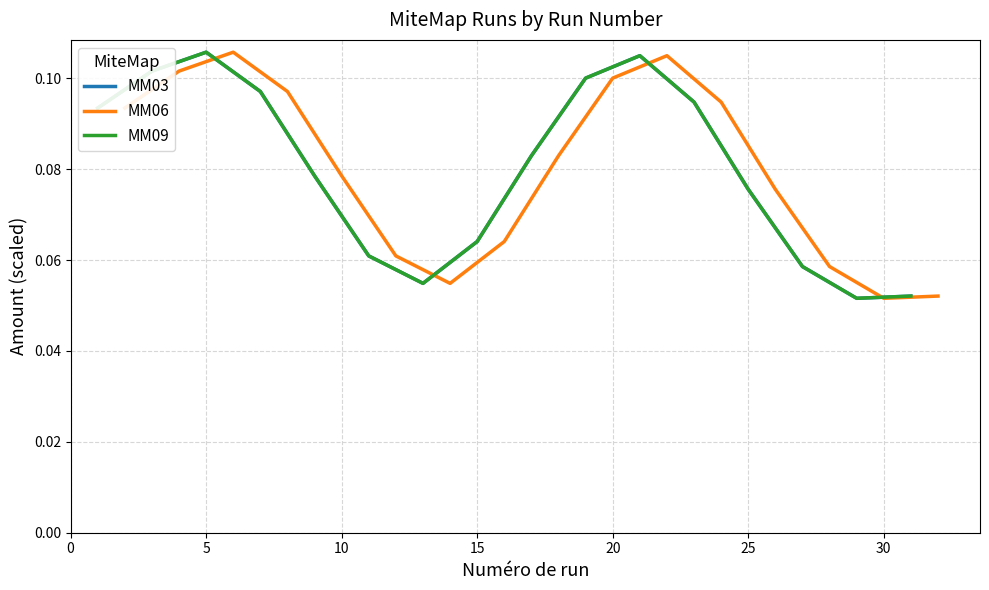

What is the maximum value for MM03?

0.1